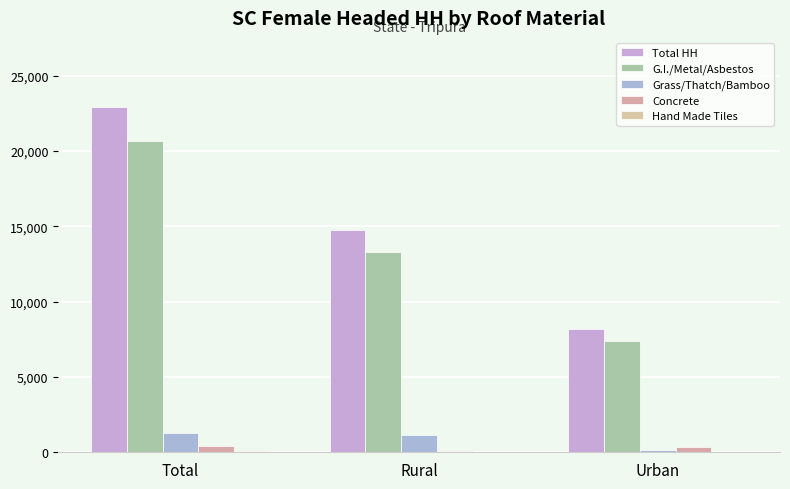

What is the approximate value of Concrete at Total, to the nearest 50?

450